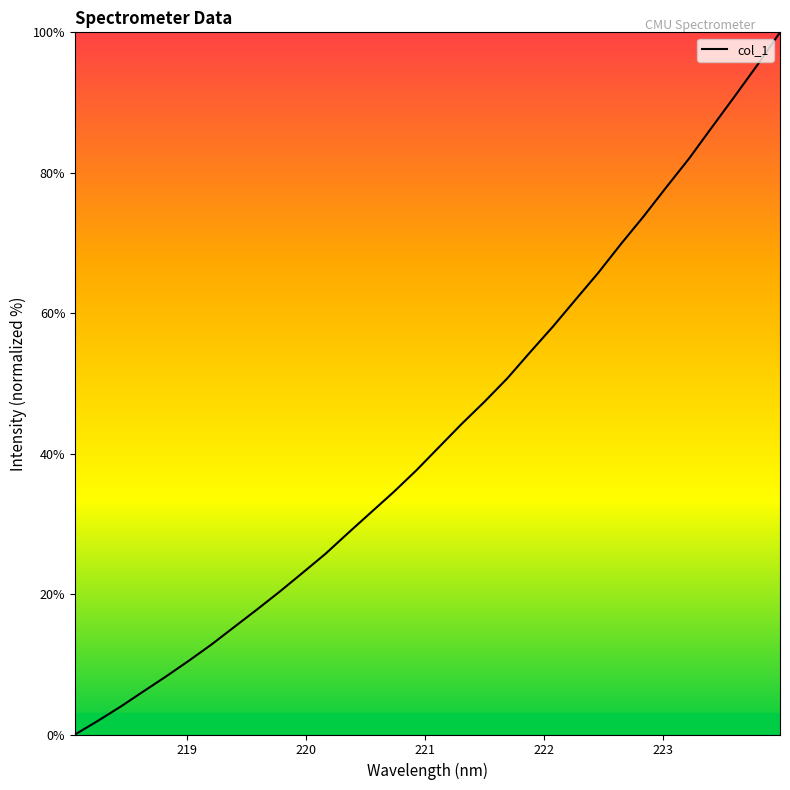

What is the greatest value displayed?

100.0